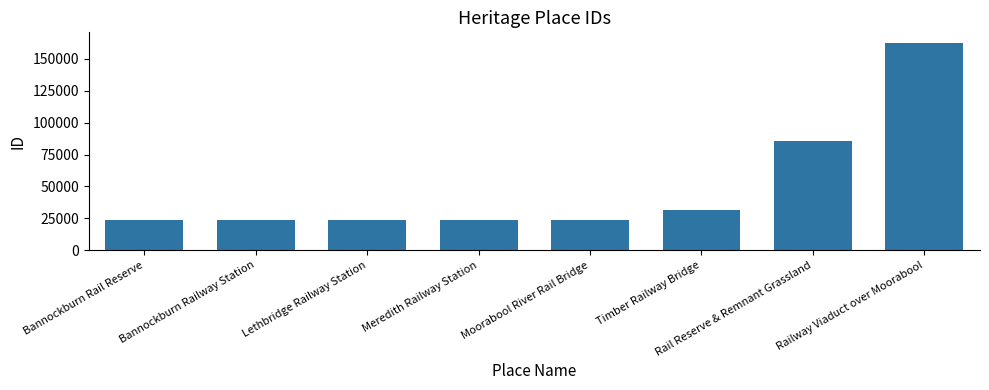

What is the sum of all values?

397655